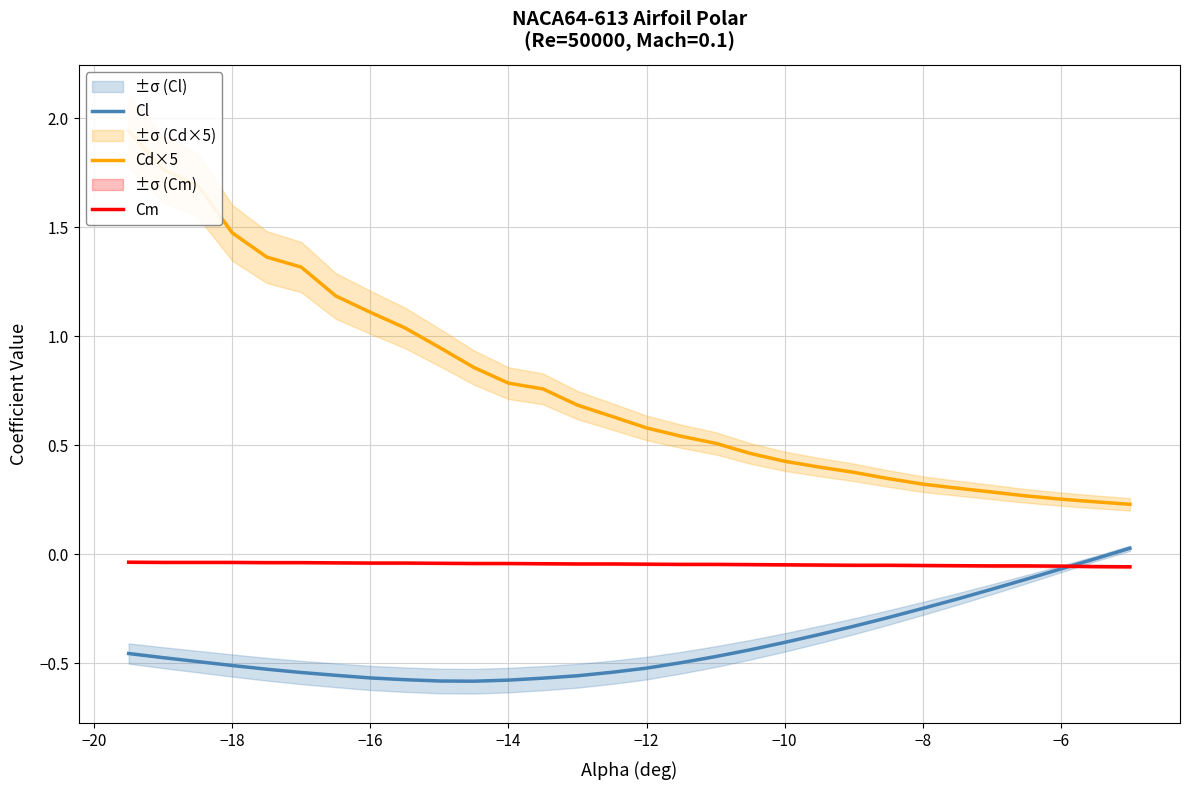

True or false: Cm and Cd×5 cross at least once.

False